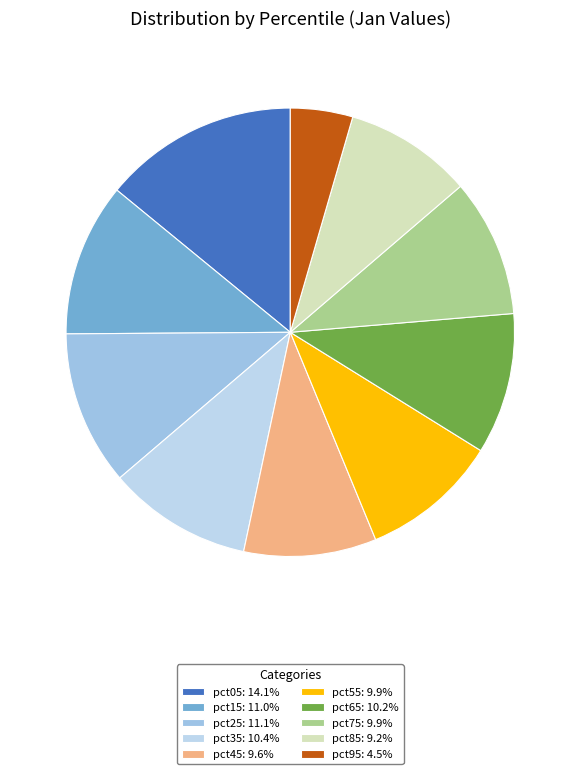

Rank the categories by value from lowest to highest.

pct95, pct85, pct45, pct55, pct75, pct65, pct35, pct15, pct25, pct05